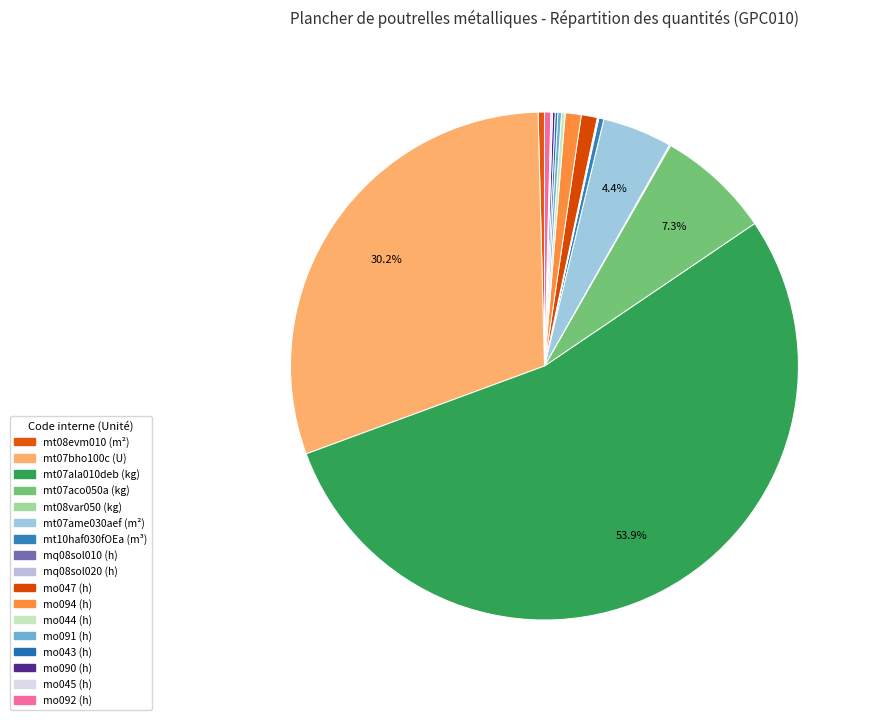

Count the number of slices in the pie.

17